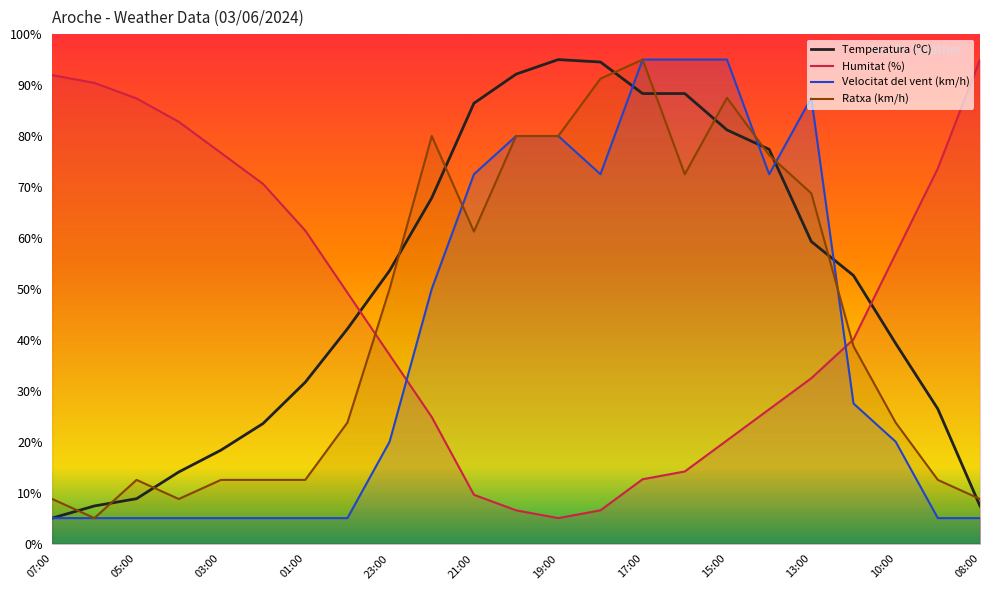

What are all the series names shown in the legend?

Temperatura (ºC), Humitat (%), Velocitat del vent (km/h), Ratxa (km/h)